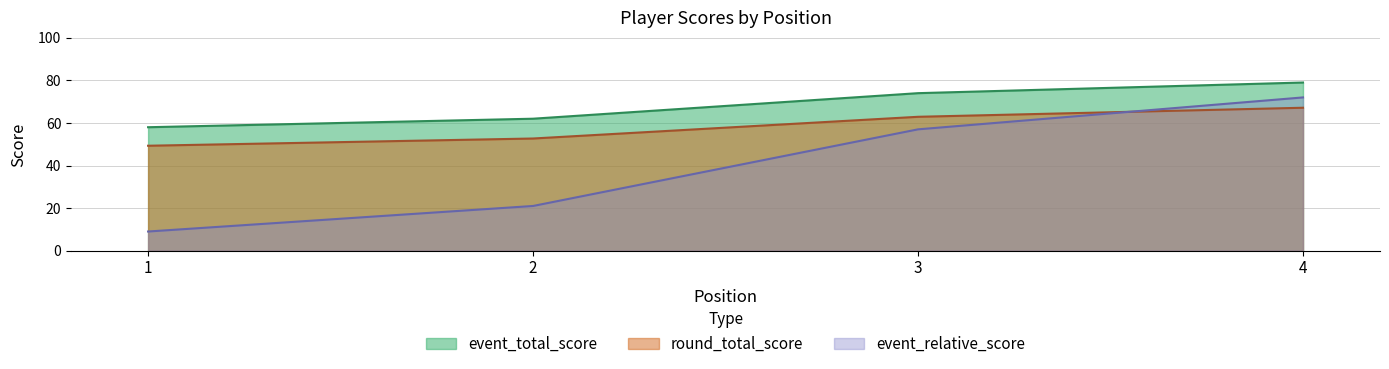

At which label does event_relative_score first exceed 57?

4